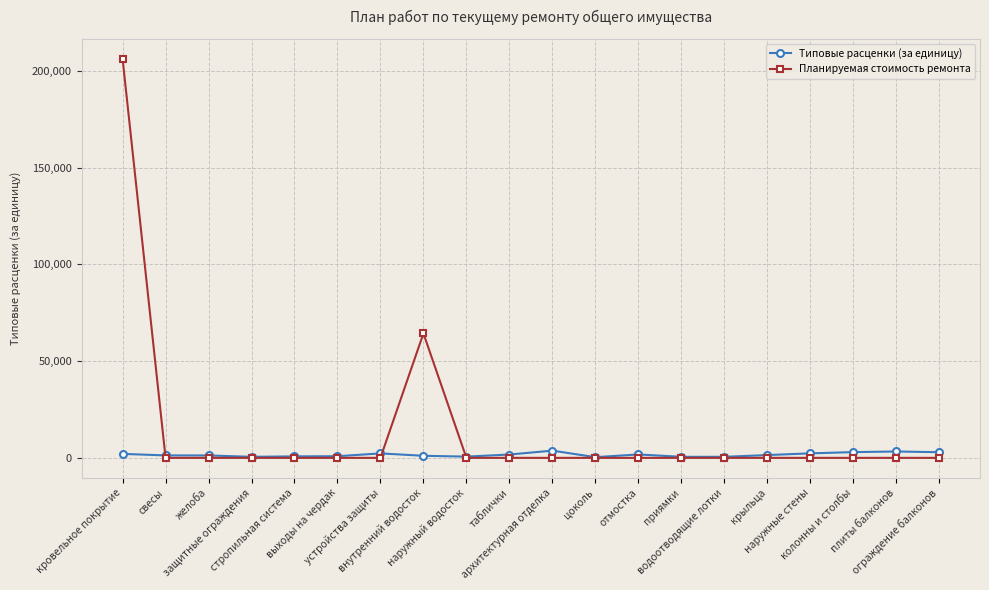

What is the sum of the Типовые расценки (за единицу) values at ограждение балконов and крыльца?

4386.8